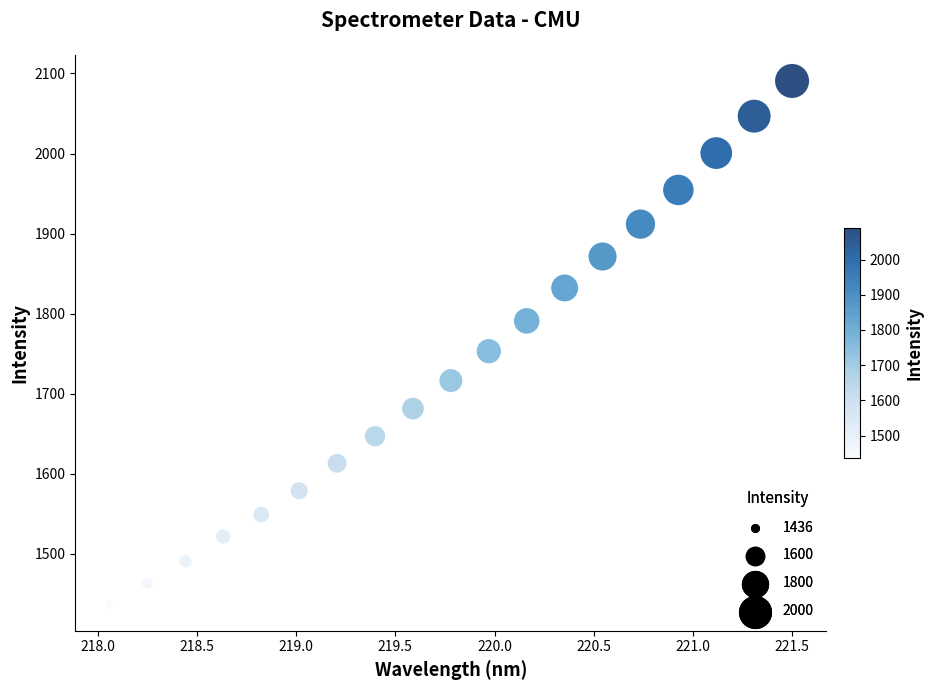

What Y value in the scatter plot is closest to 1763?

1753.1